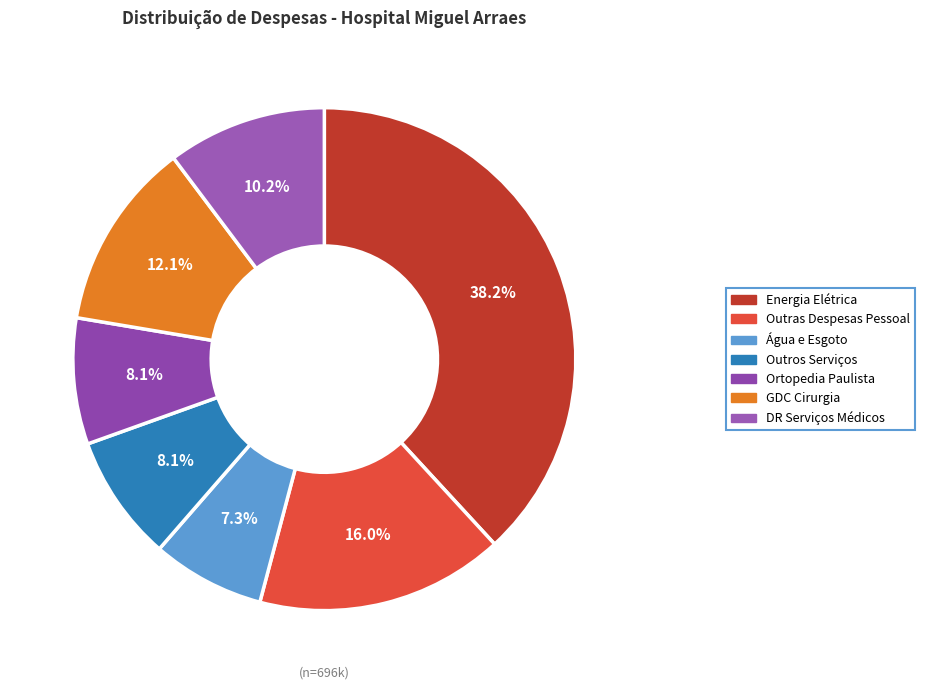

What is the ratio of the value at Outros Serviços to the value at Energia Elétrica?

0.2